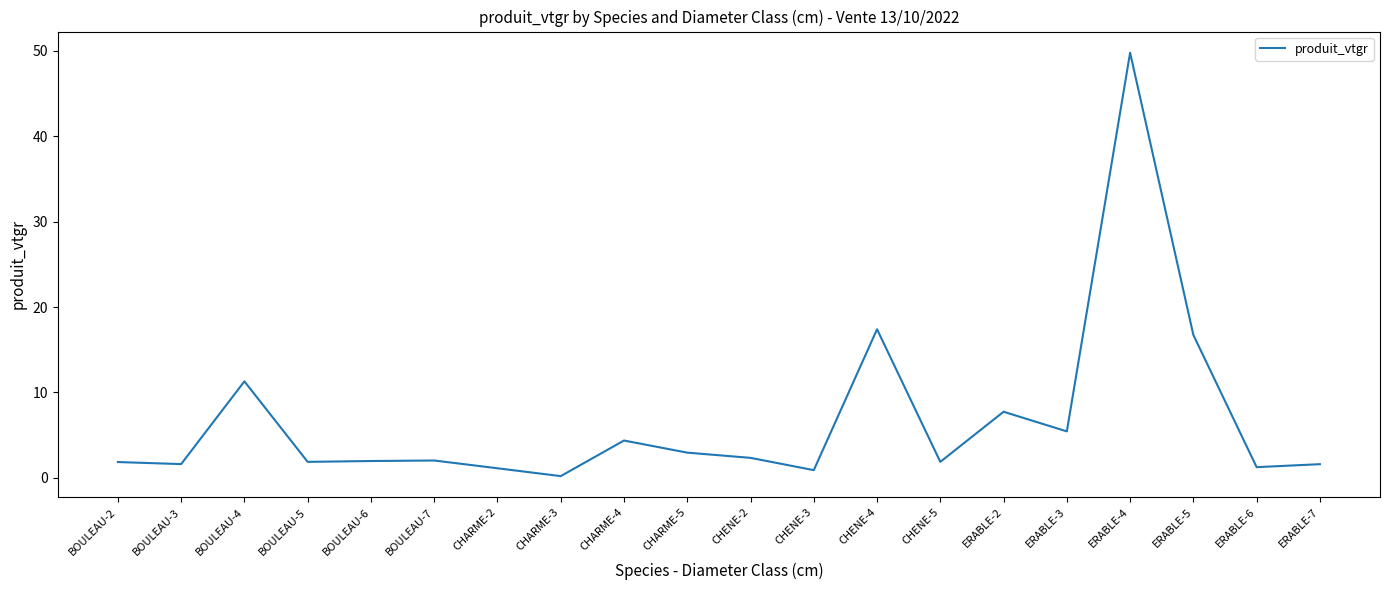

At which category does the chart reach its minimum across all series?

CHARME-3